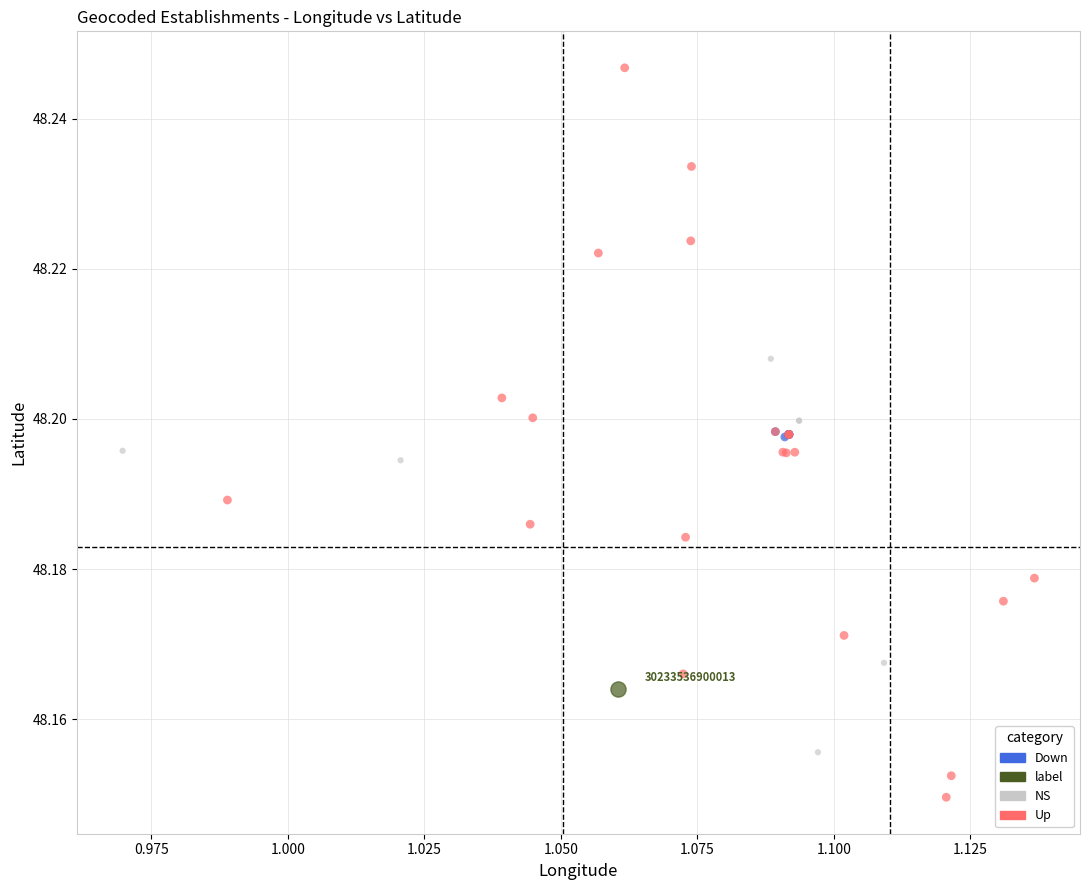

Which series reaches the minimum Y coordinate?

Up